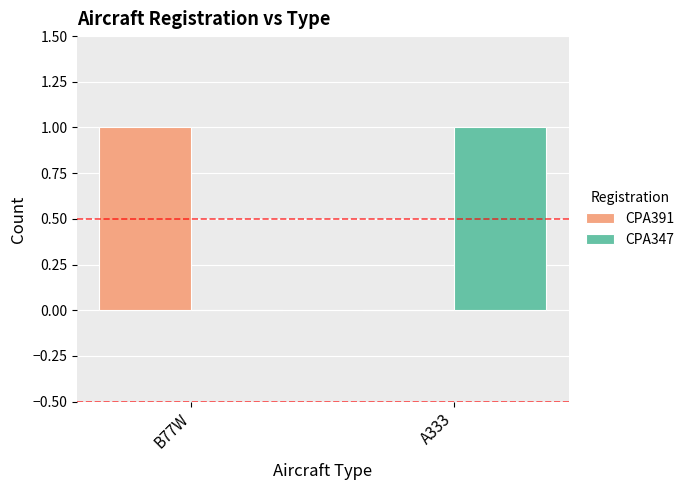

At which label does CPA347 reach its peak?

A333